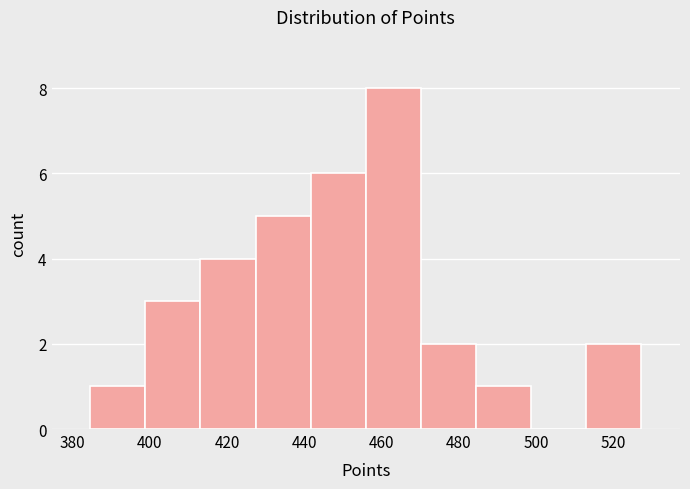

Reading left to right, list every bar in this chart as the range it spans on the x-axis followed by its height. Neither the bar edges nor the heights are printed on the chart, so give them approximately, as read against the axes.

384 to 398: 1
398 to 414: 3
414 to 428: 4
428 to 442: 5
442 to 456: 6
456 to 470: 8
470 to 484: 2
484 to 498: 1
498 to 512: 0
512 to 528: 2